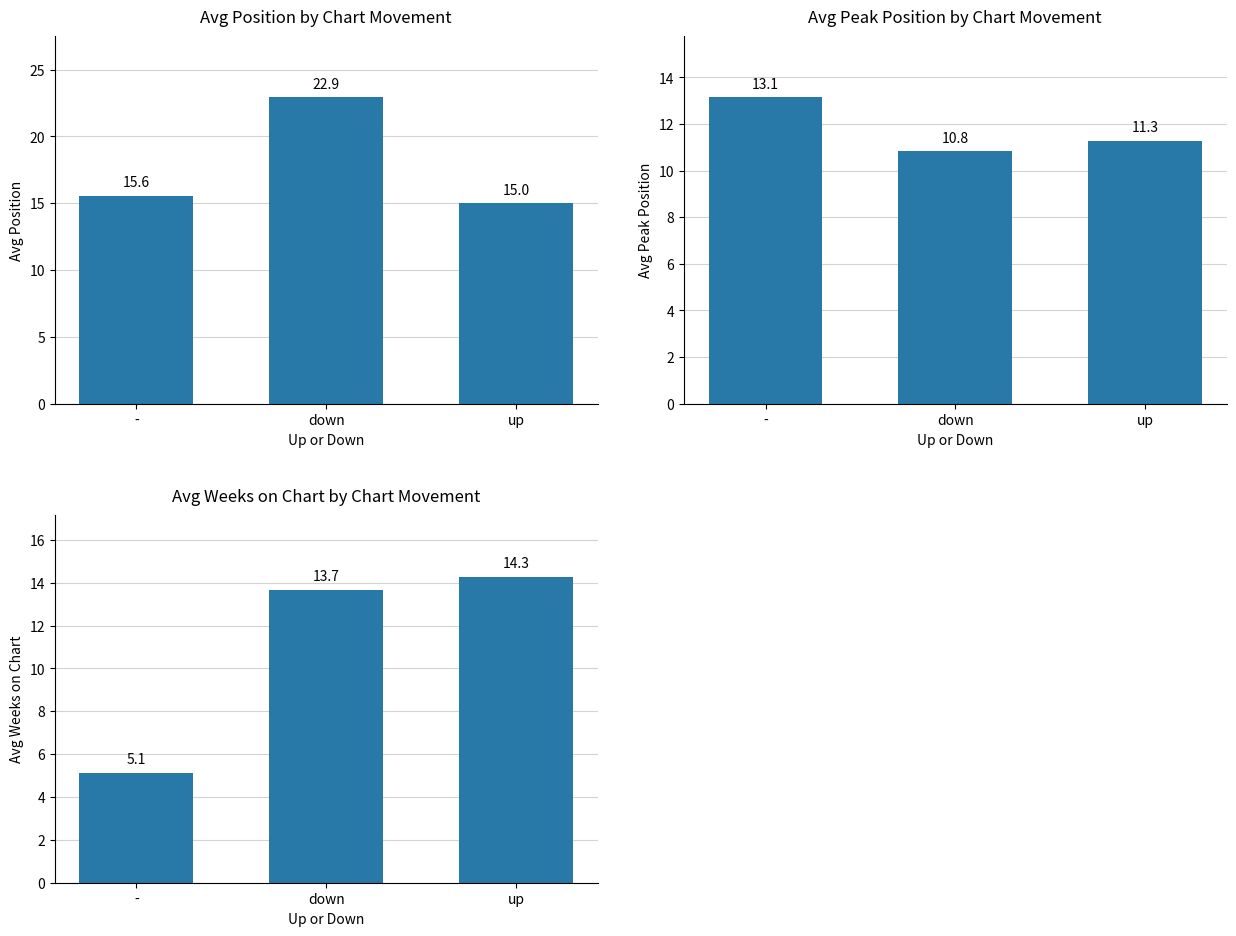

What is the difference between the maximum and minimum values in the Avg Weeks on Chart series?

9.1